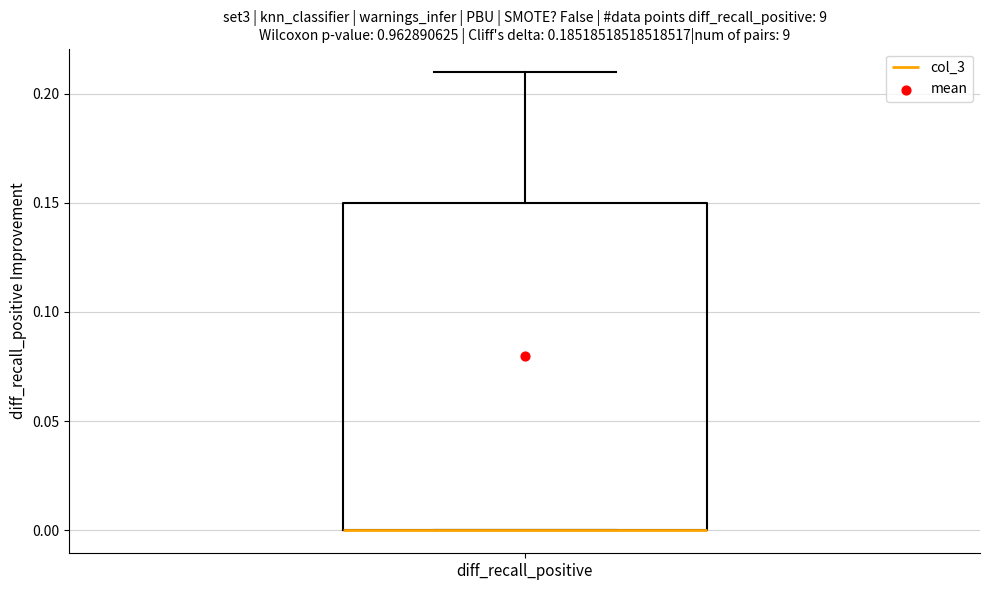

Read this box plot against the y-axis: the position of the median line, the range covered by the box, and the ends of both whiskers. The values are not printed on the chart, so give them approximately, as read against the axis.

median 0.00 (drawn on the box's lower edge), box 0.00 to 0.15, whiskers 0.00 to 0.21